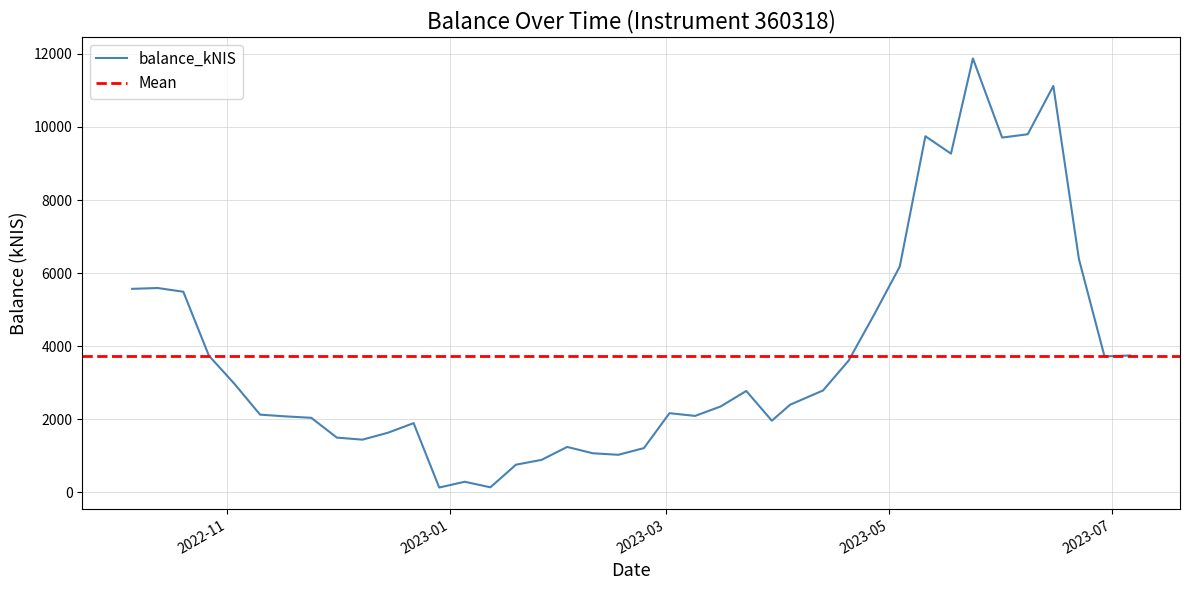

How many values are below 2397?

20